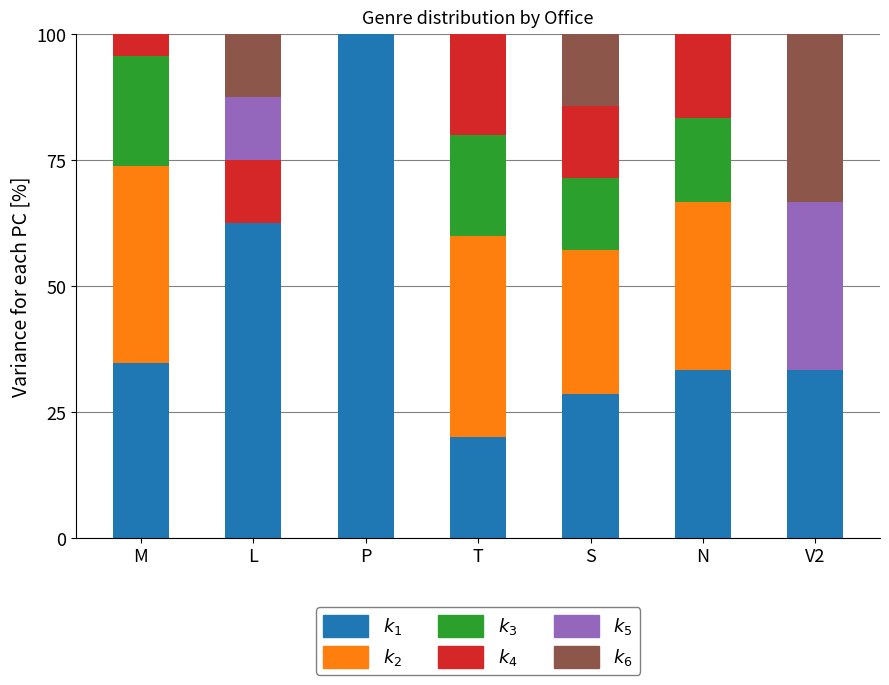

The value of A at V2 is 33.3. True or false?

True